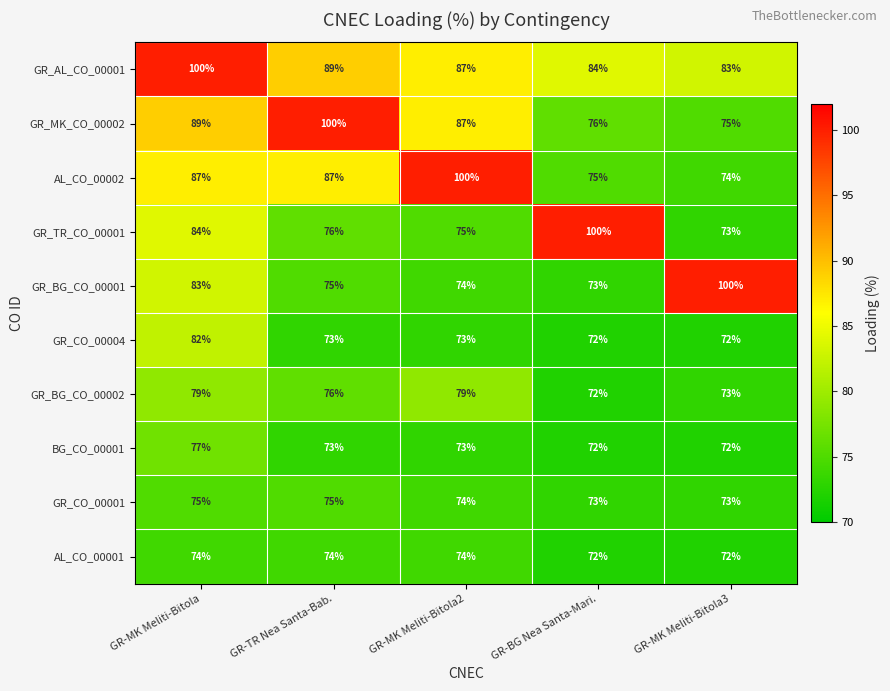

List the labels in order of GR_MK_CO_00002 value, largest first.

GR-TR Nea Santa-Bab., GR-MK Meliti-Bitola, GR-MK Meliti-Bitola2, GR-BG Nea Santa-Mari., GR-MK Meliti-Bitola3